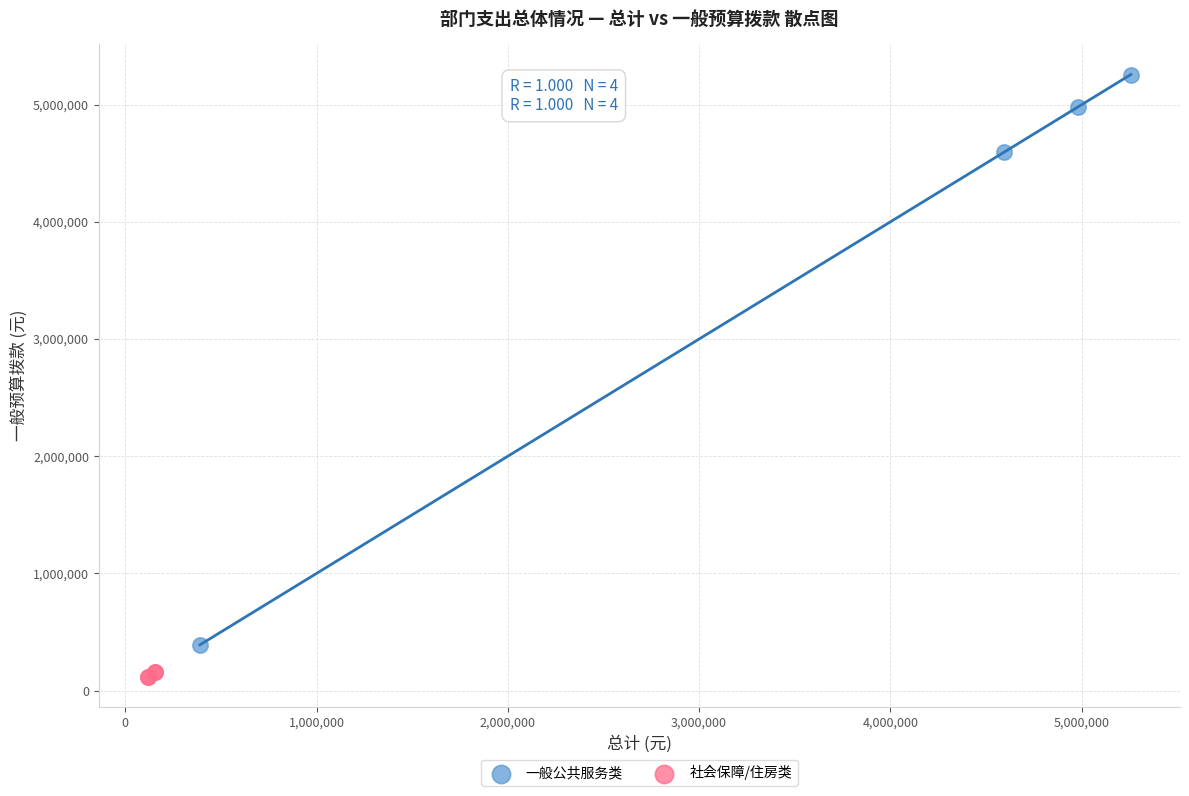

Which series has the largest Y range (max minus min)?

一般公共服务类